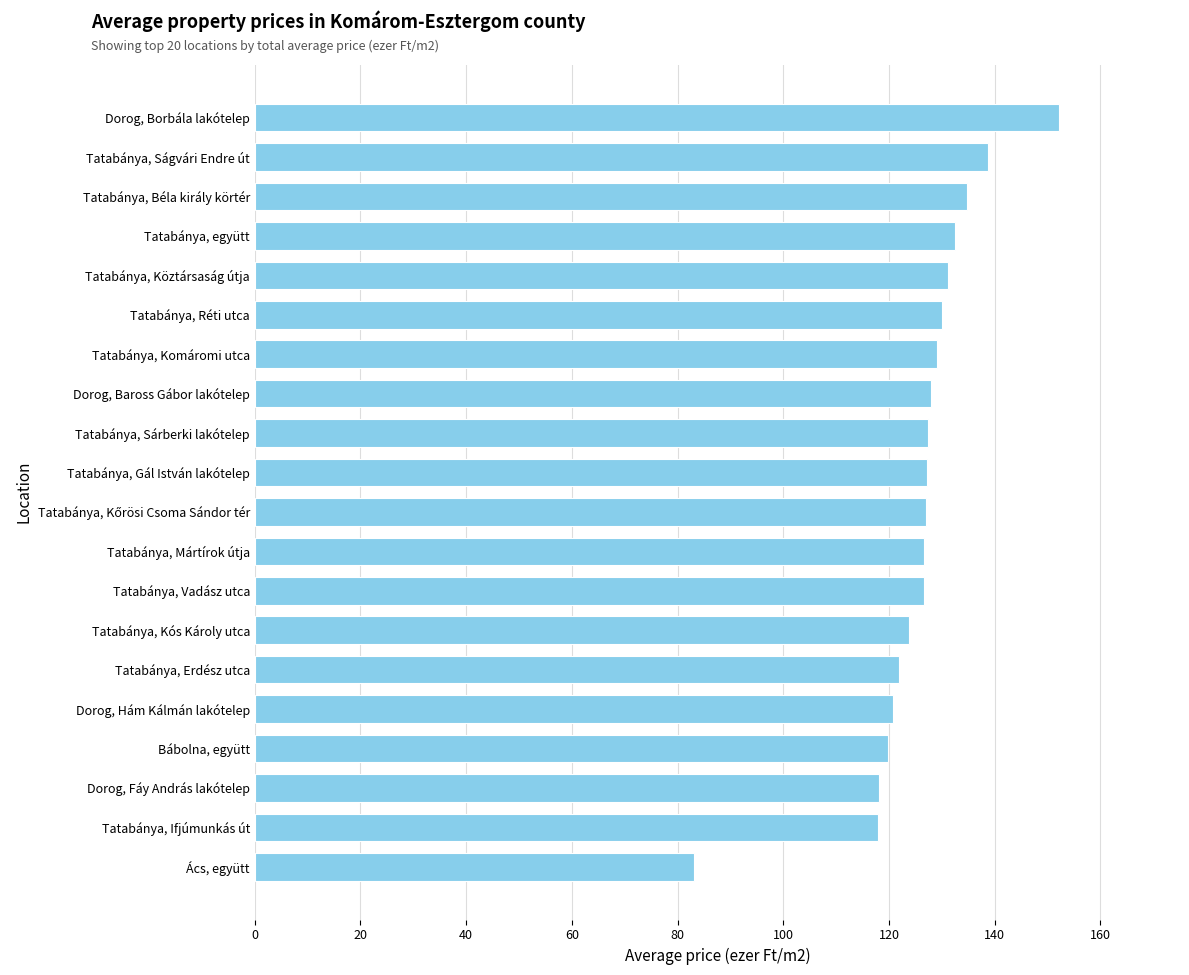

What is the maximum value shown in the chart?

152.2